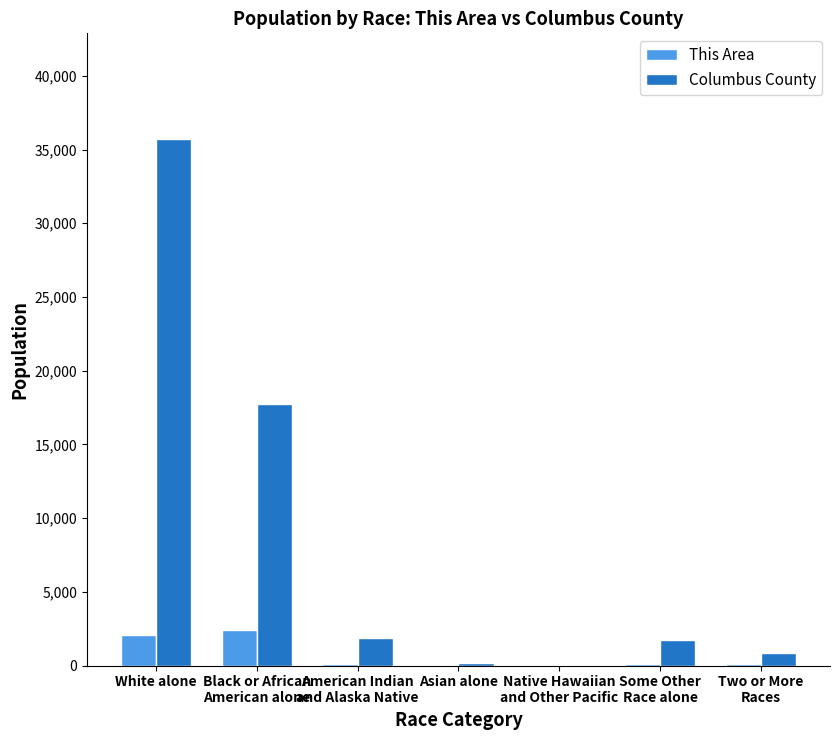

Which label corresponds to the largest value in the chart?

White alone